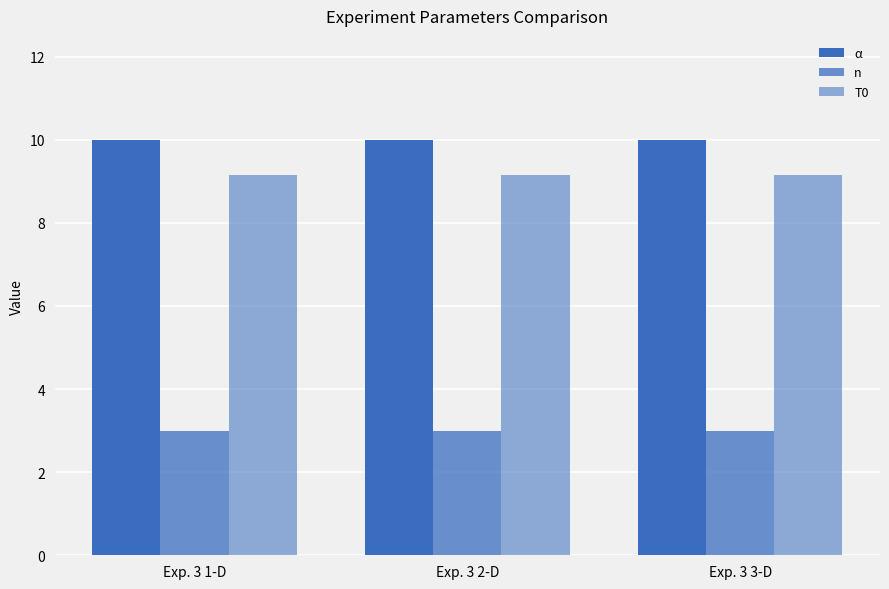

What is the maximum value shown in the chart?

10.0